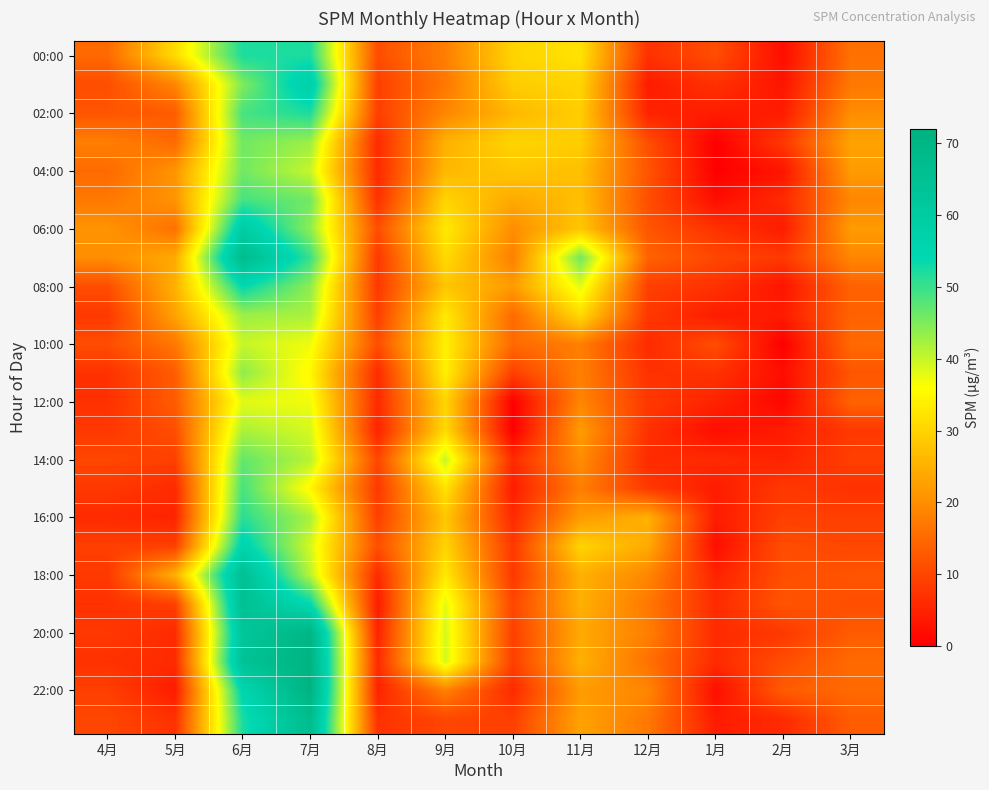

Which series has the largest range (max minus min)?

22:00